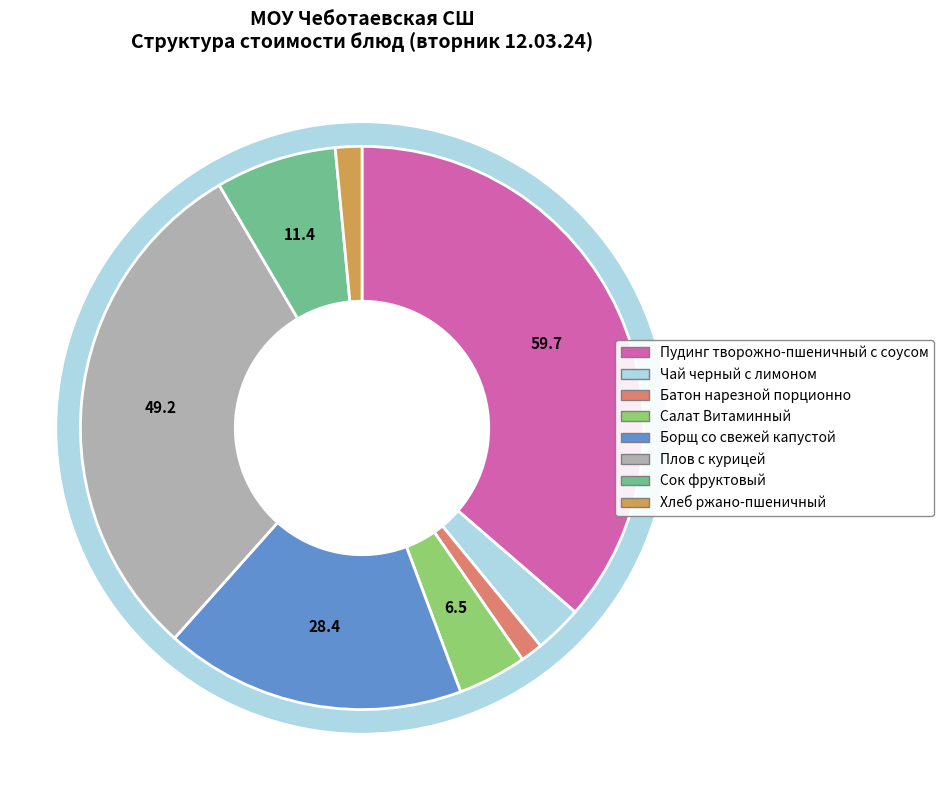

What is the largest slice in the pie chart?

Пудинг творожно-пшеничный с соусом